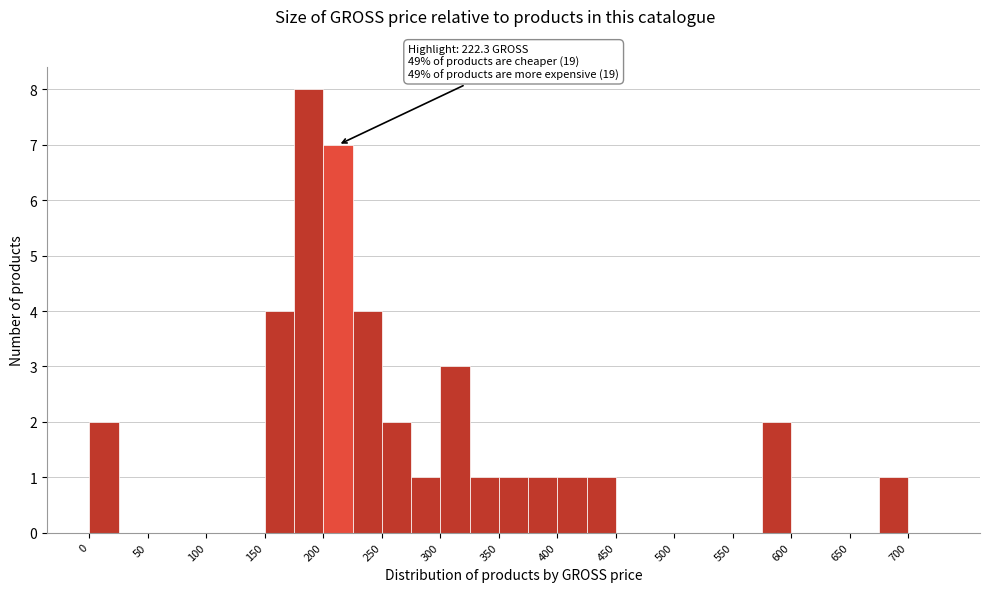

Over which range of the x-axis is the bar tallest?

175 to 200